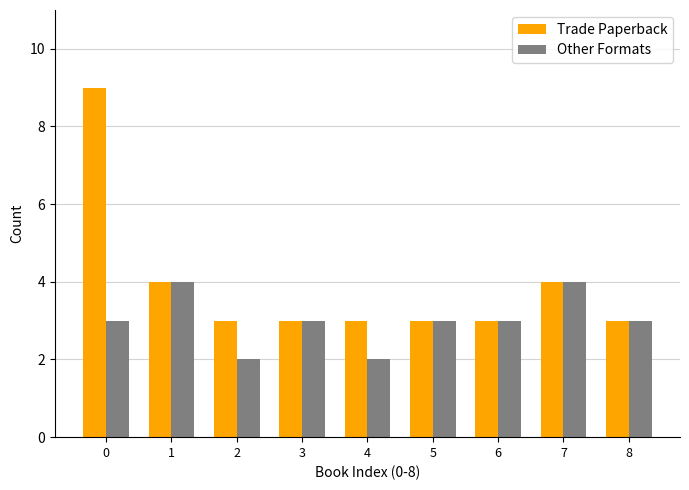

Rank the series by their average value, from highest to lowest.

Trade Paperback, Other Formats